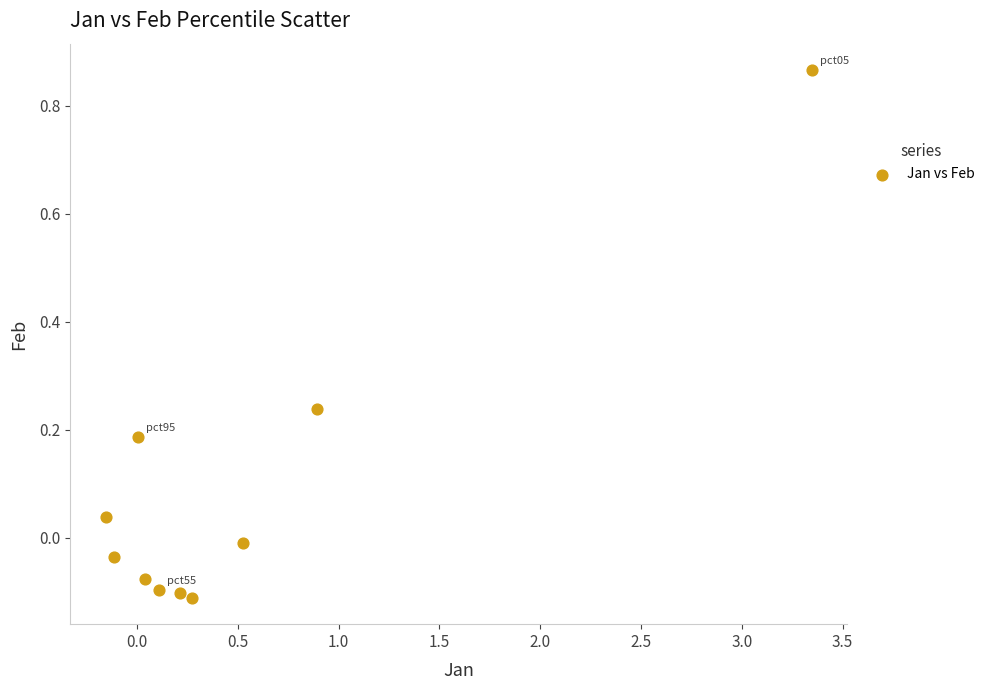

What is the range of X values (max minus min)?

3.5